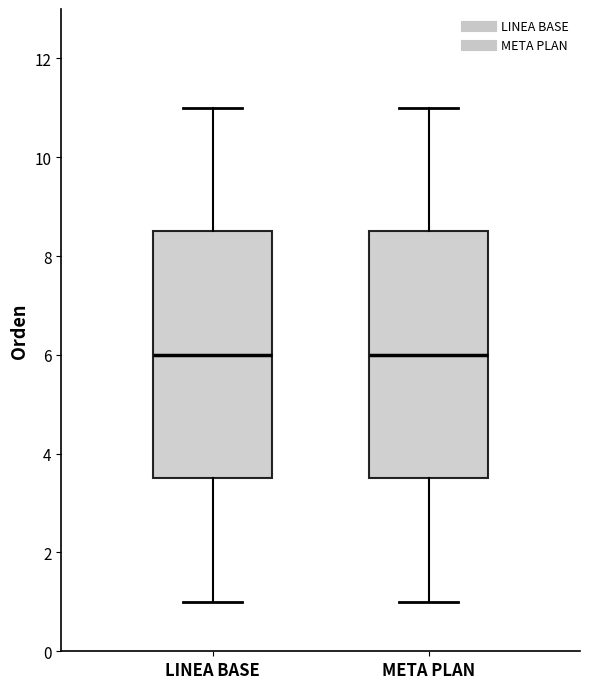

Reading left to right, read every box against the y-axis: the position of its median line, the range the box covers, and the ends of its whiskers. The values are not printed on the chart, so give them approximately, as read against the axis.

LINEA BASE: median 6.0, box 3.6 to 8.6, whiskers 1.0 to 11.0
META PLAN: median 6.0, box 3.6 to 8.6, whiskers 1.0 to 11.0